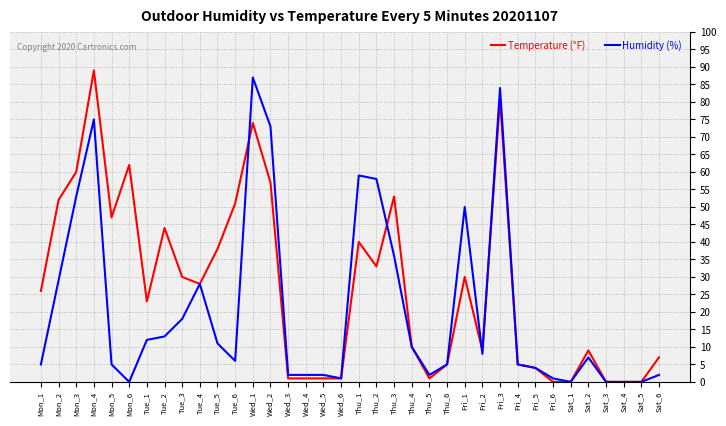

What position from the left is Tue_3?

9